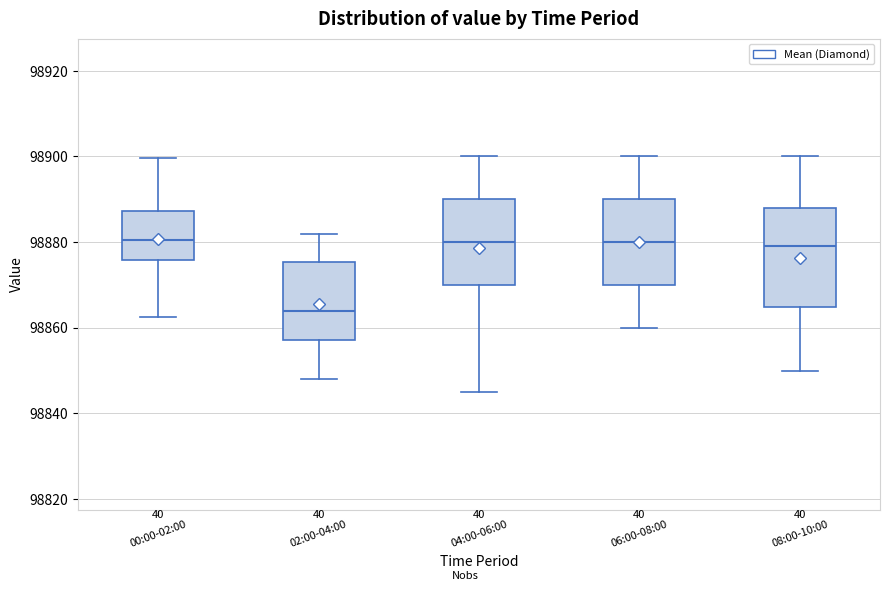

Reading left to right, transcribe this box plot: for each box, give where its median line is, the range the box spans, and where its two whiskers end, as read against the y-axis. The values are not printed on the chart, so give them approximately, as read against the axis.

00:00-02:00: median 98880, box 98876 to 98888, whiskers 98862 to 98900
02:00-04:00: median 98864, box 98858 to 98876, whiskers 98848 to 98882
04:00-06:00: median 98880, box 98870 to 98890, whiskers 98846 to 98900
06:00-08:00: median 98880, box 98870 to 98890, whiskers 98860 to 98900
08:00-10:00: median 98880, box 98864 to 98888, whiskers 98850 to 98900